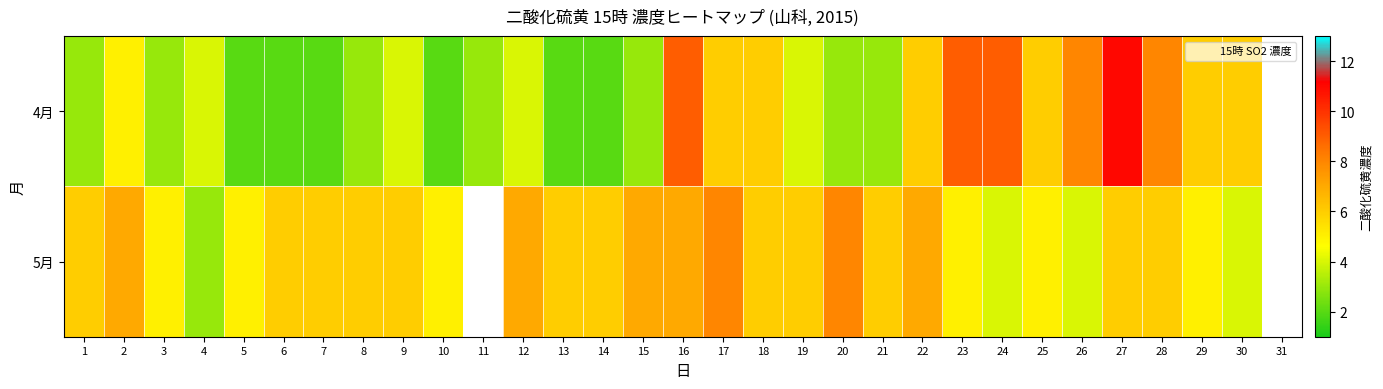

At which label does 5月 reach its peak?

17